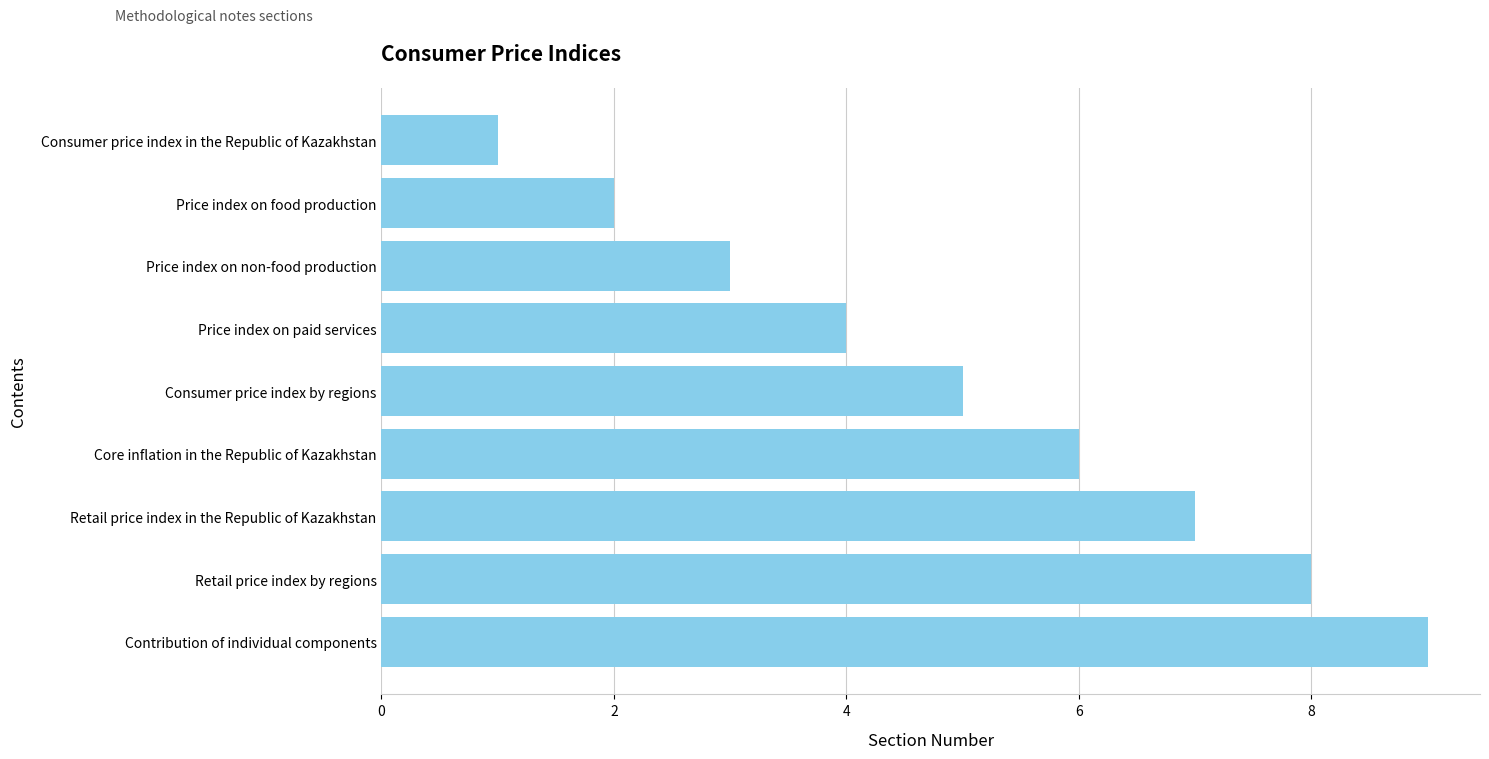

What is the approximate value at Retail price index by regions?

8